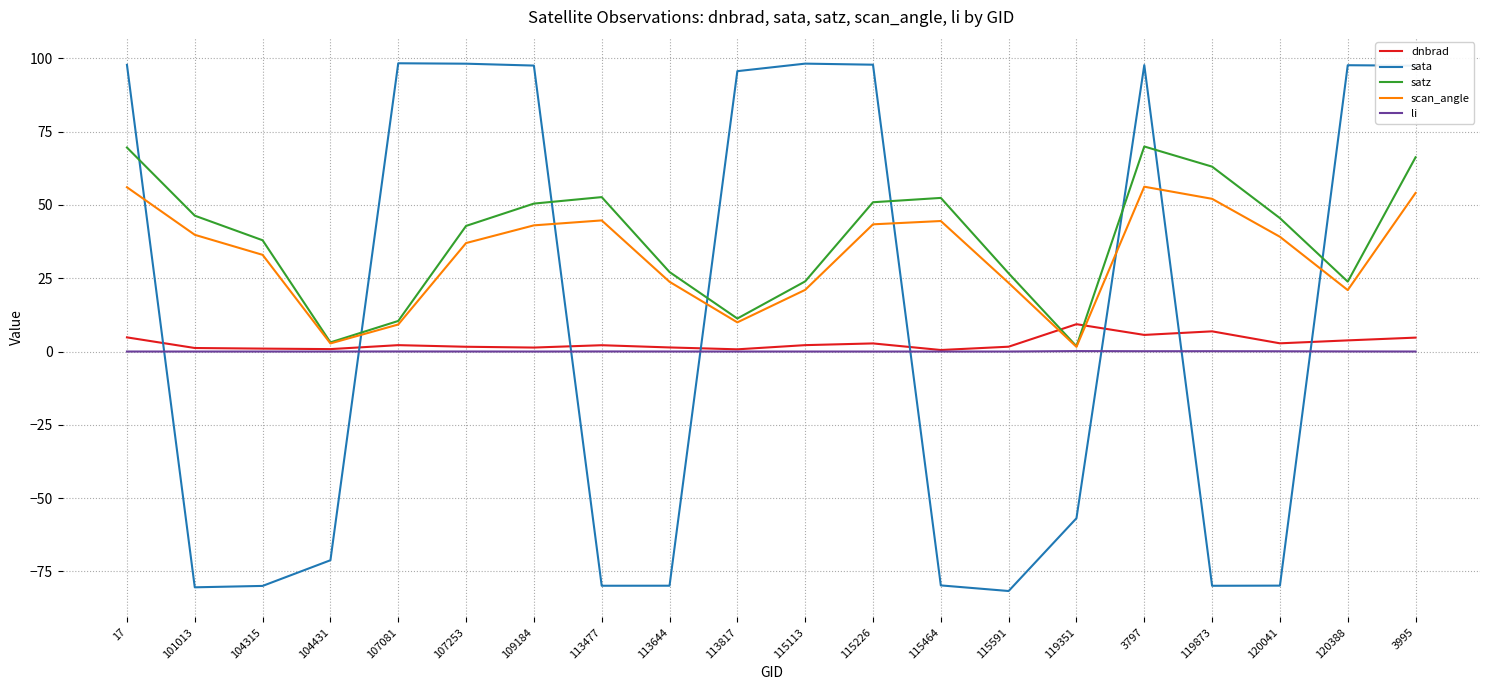

True or false: satz has a value of 12.6 at 113644.

False